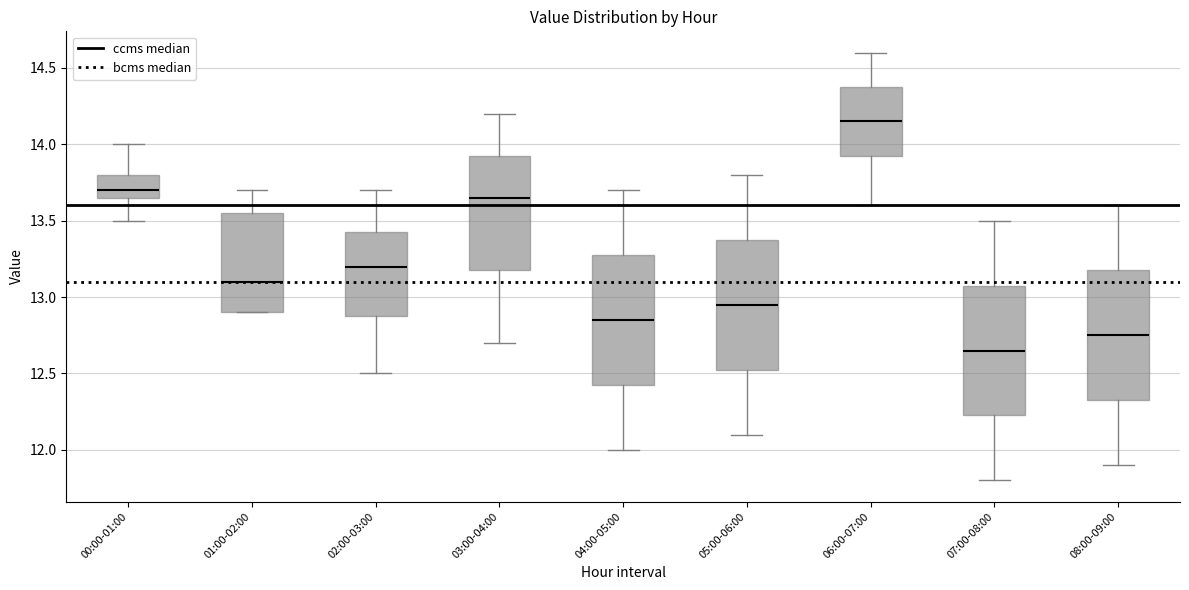

Which box has the lowest median line?

07:00-08:00